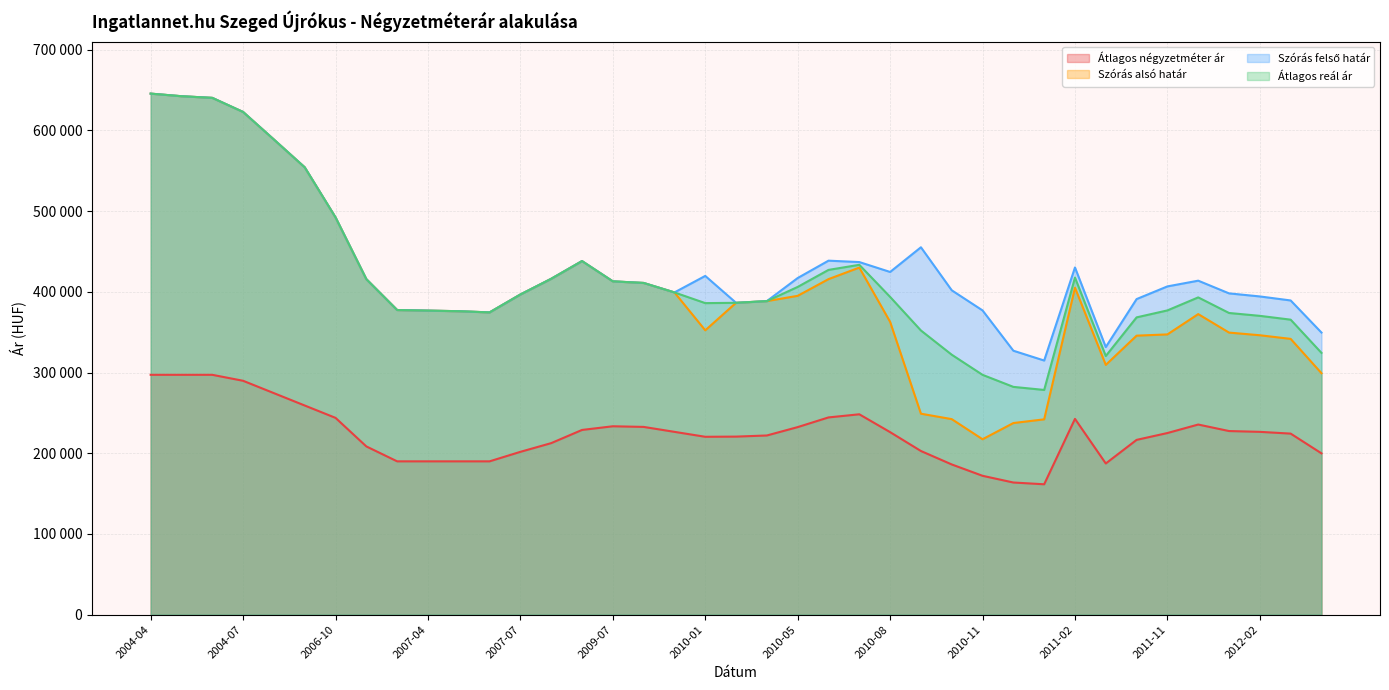

Where does the Átlagos reál ár series first go above 393163?

2004-04